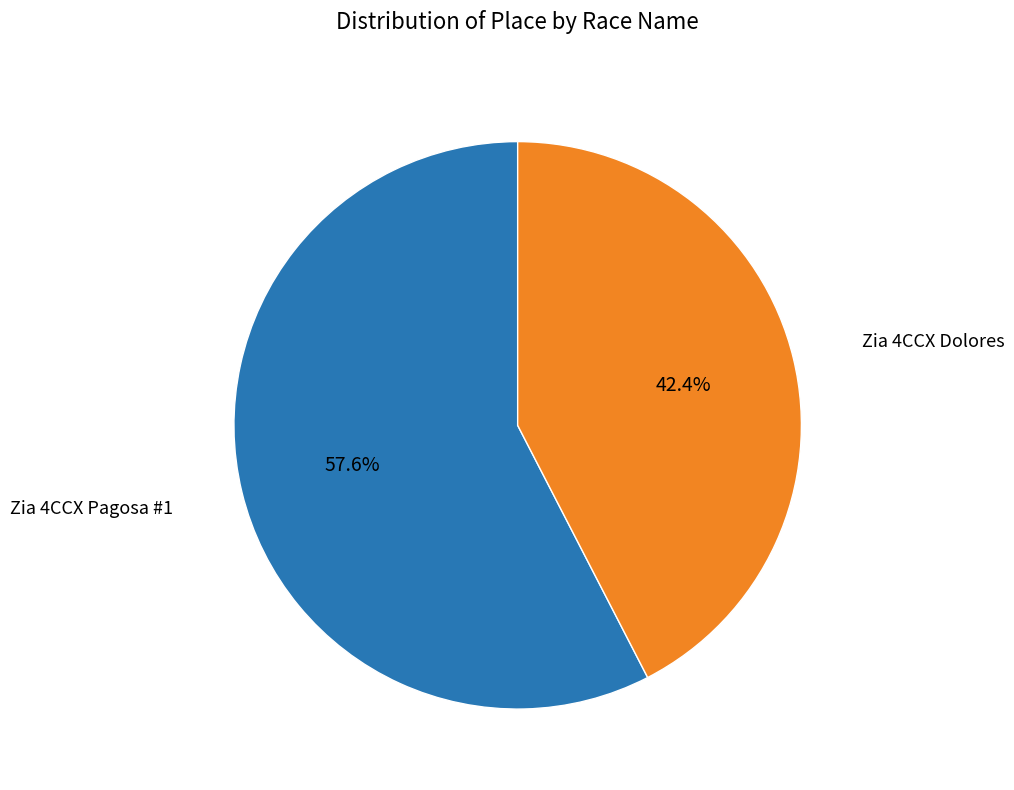

Is there a majority slice in this chart?

Yes